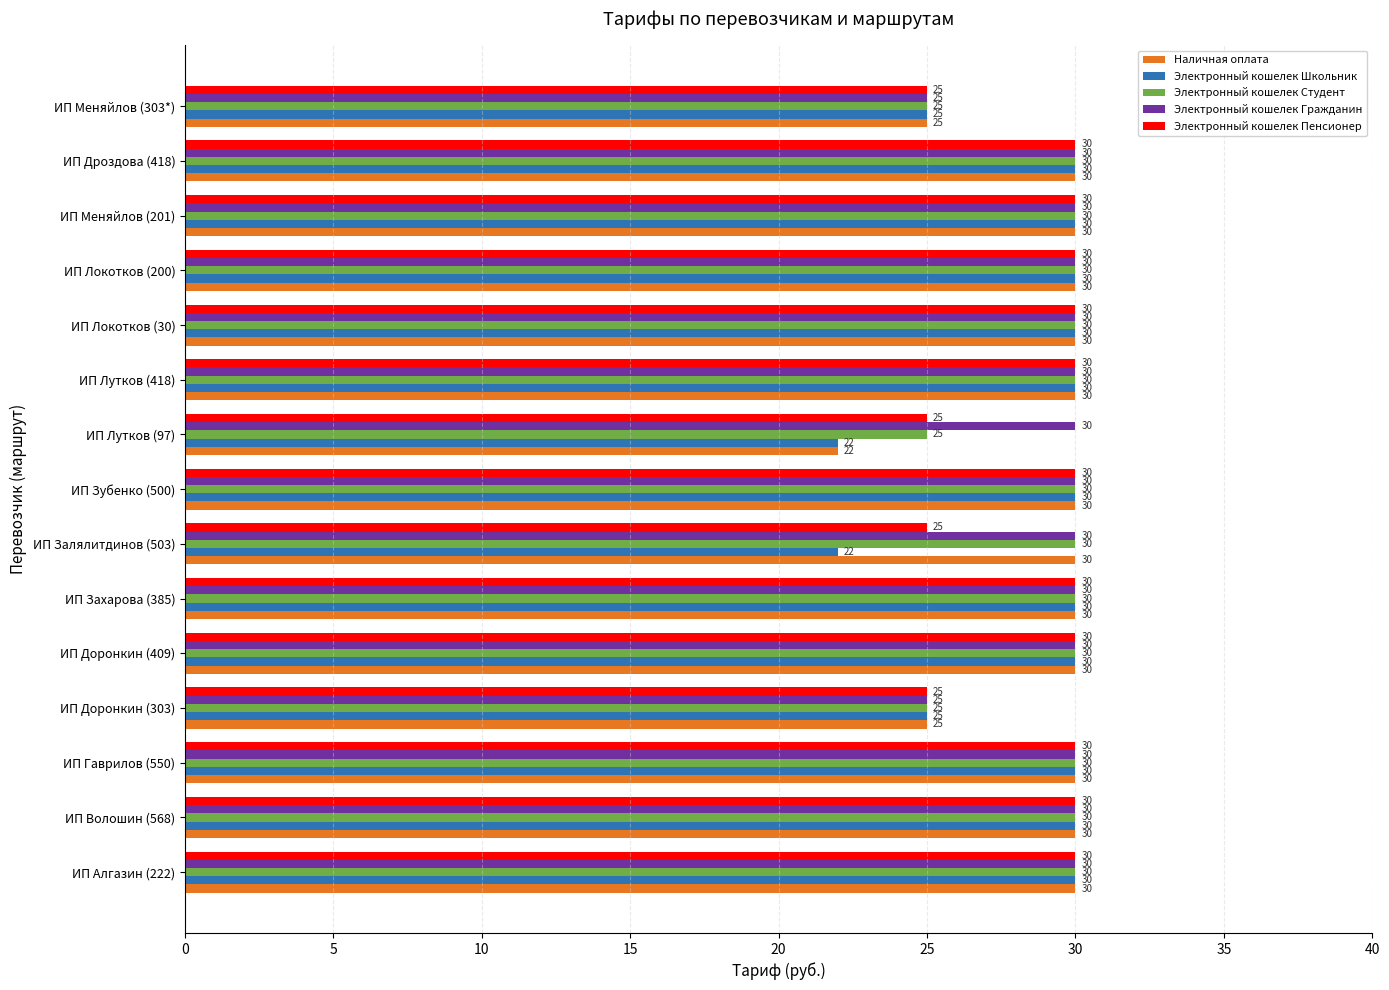

What is the total value across all series at ИП Локотков (30)?

150